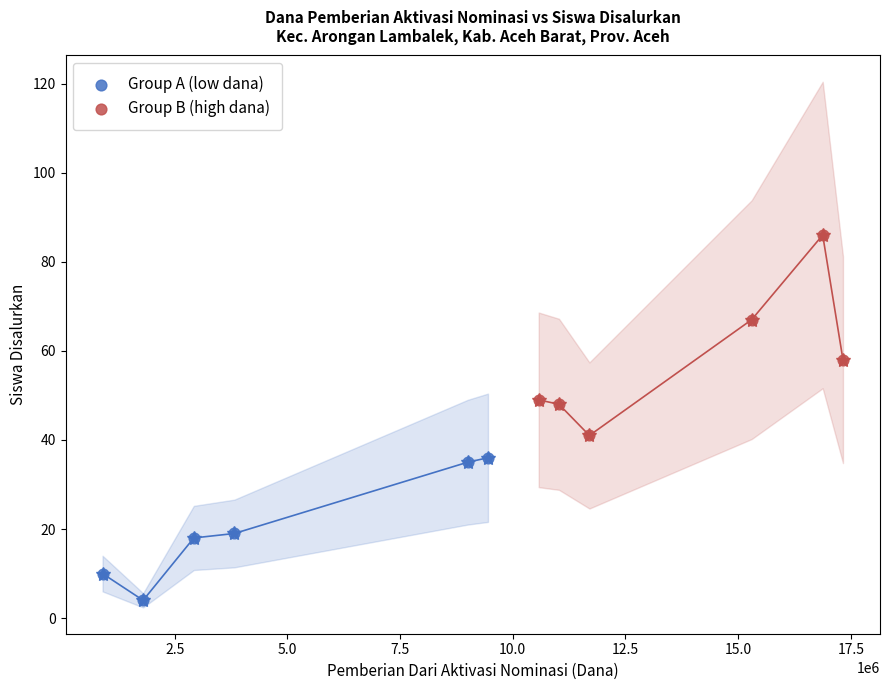

Which series has the widest spread of Y values?

Group B (high dana)